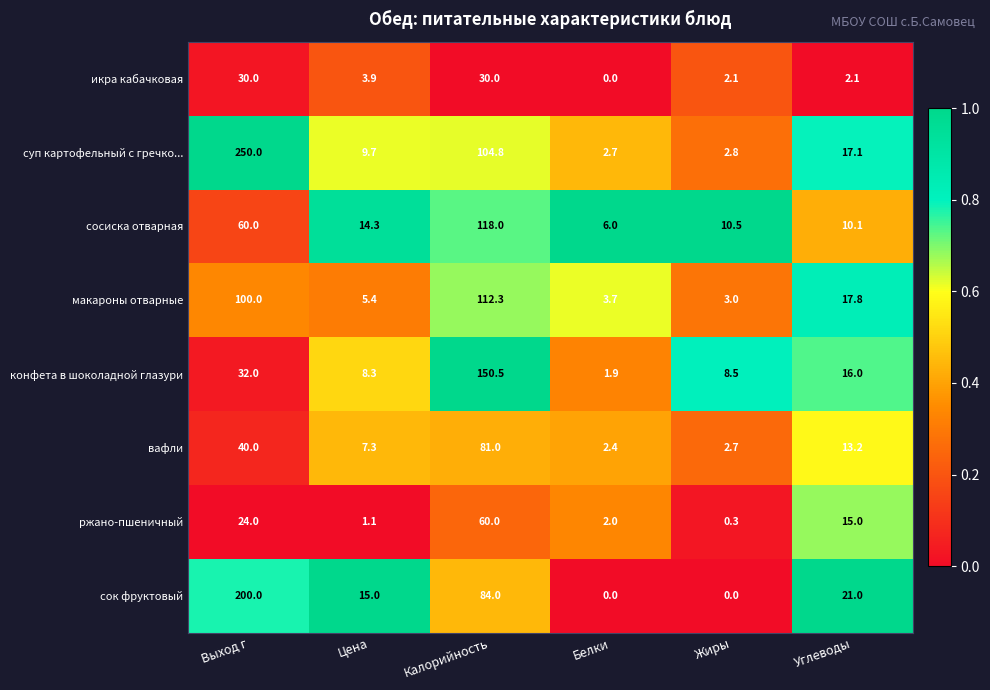

At how many categories does at least one series exceed 0?

6